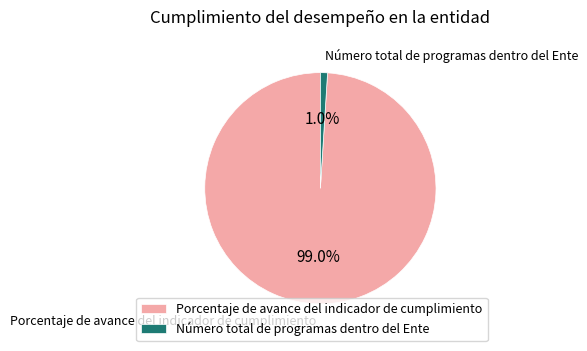

Which slice is the smallest?

Número total de programas dentro del Ente